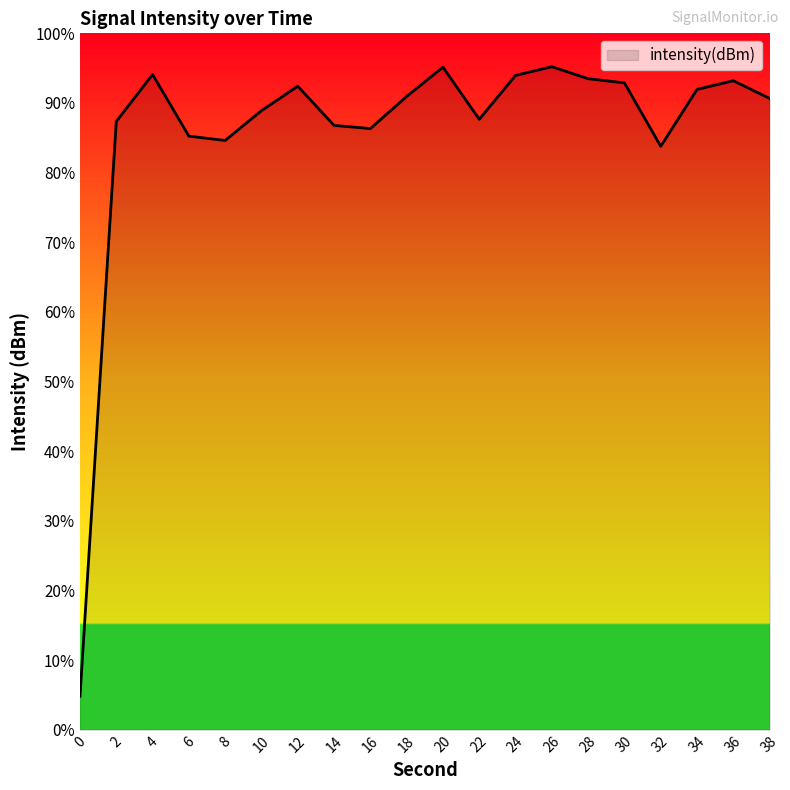

Does the chart display data point markers on the line(s)?

No